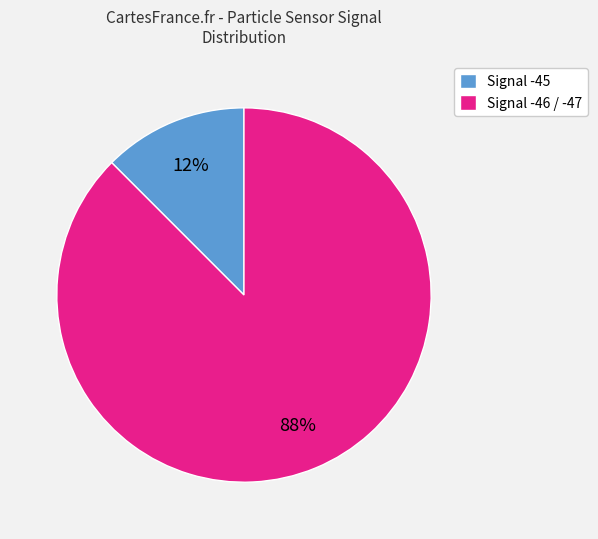

To the nearest percent, what portion does Signal -45 represent?

12%